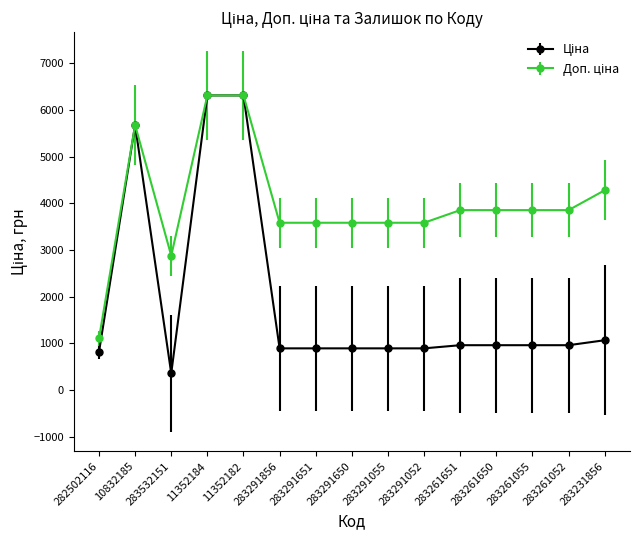

What is the total value across all series at 283261651?

4817.6